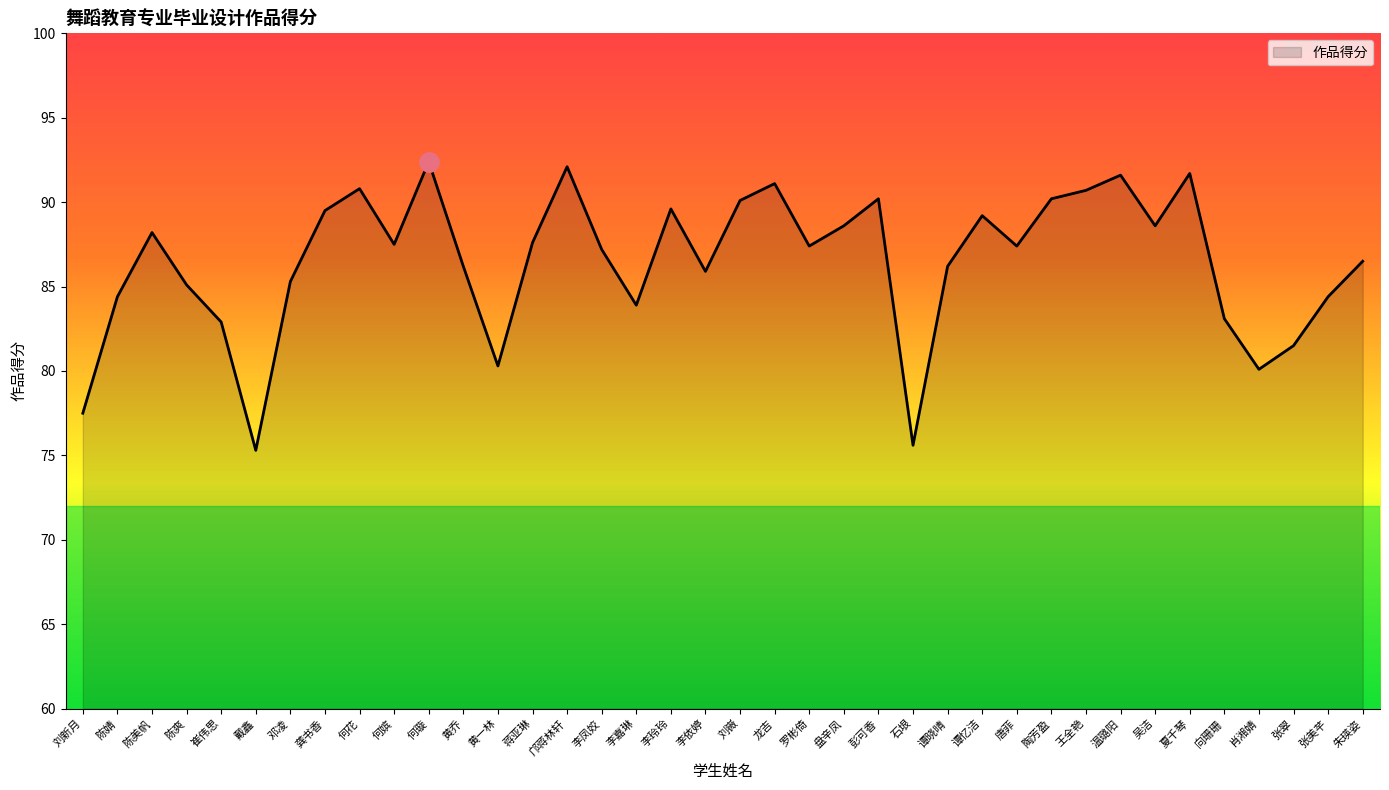

Which has a higher value, 谭忆洁 or 黄乔?

谭忆洁